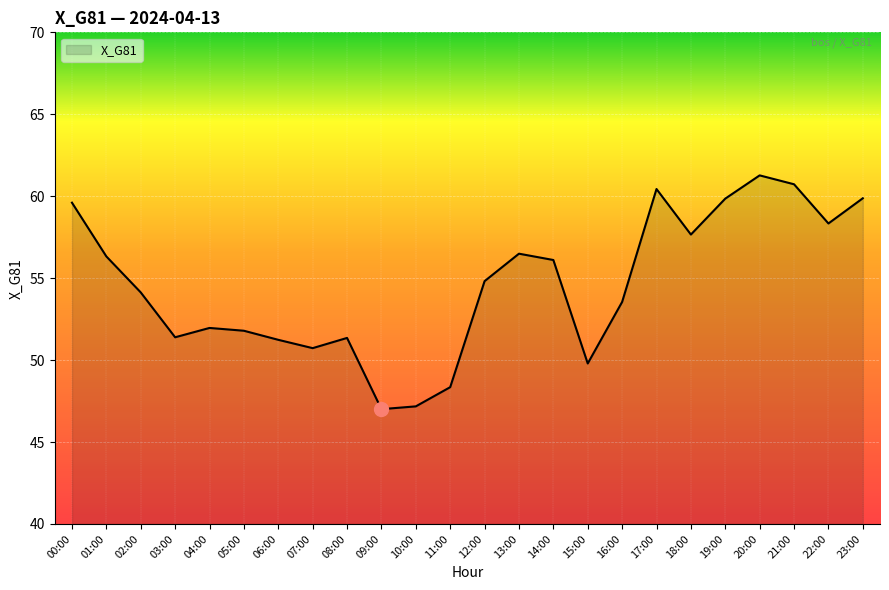

The value at 23:00 is 41.4. True or false?

False